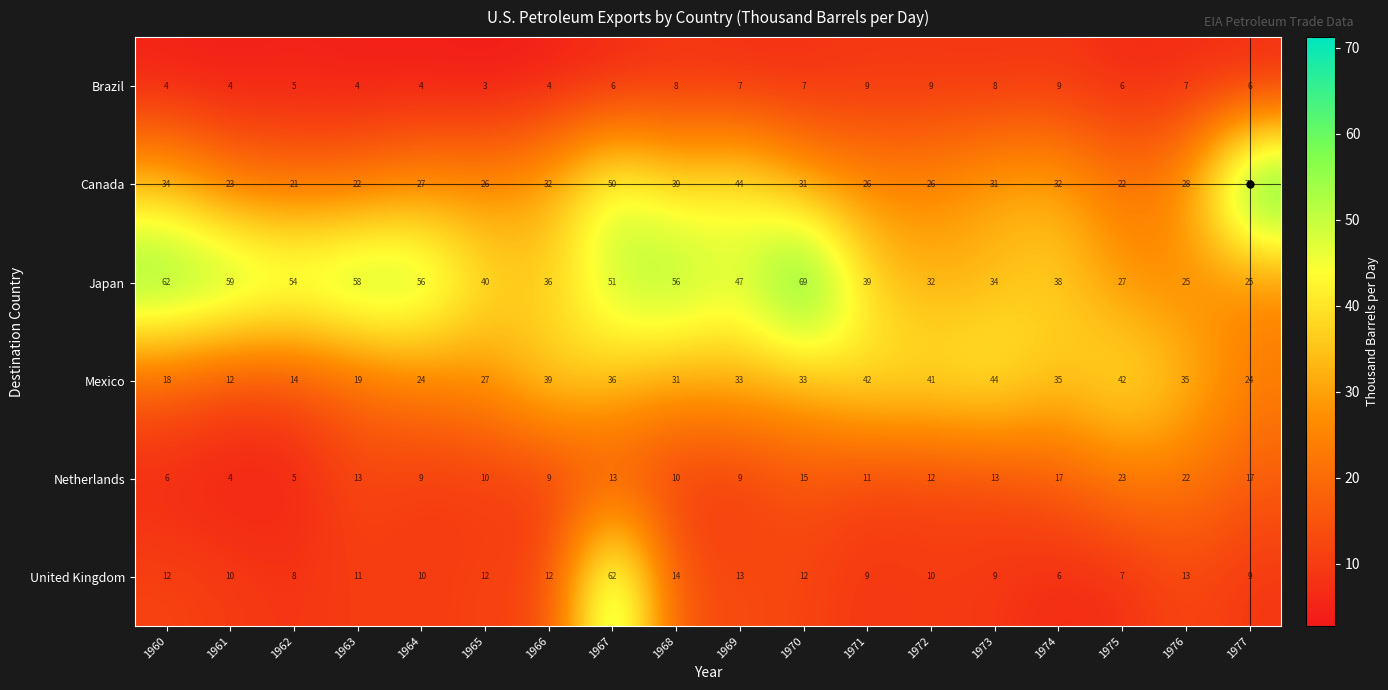

At 1970, list the series in order from smallest to largest.

Brazil, United Kingdom, Netherlands, Canada, Mexico, Japan